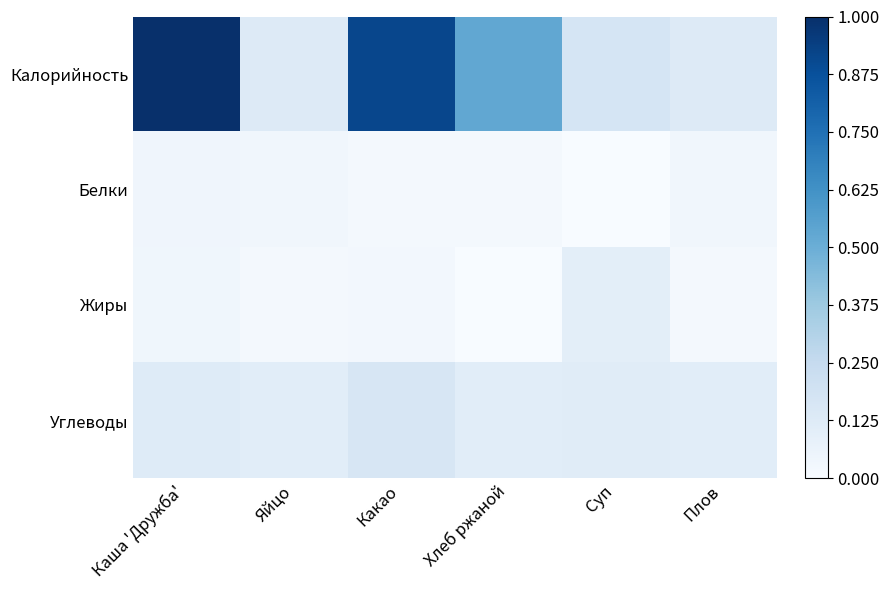

How many data points does each series have?

6